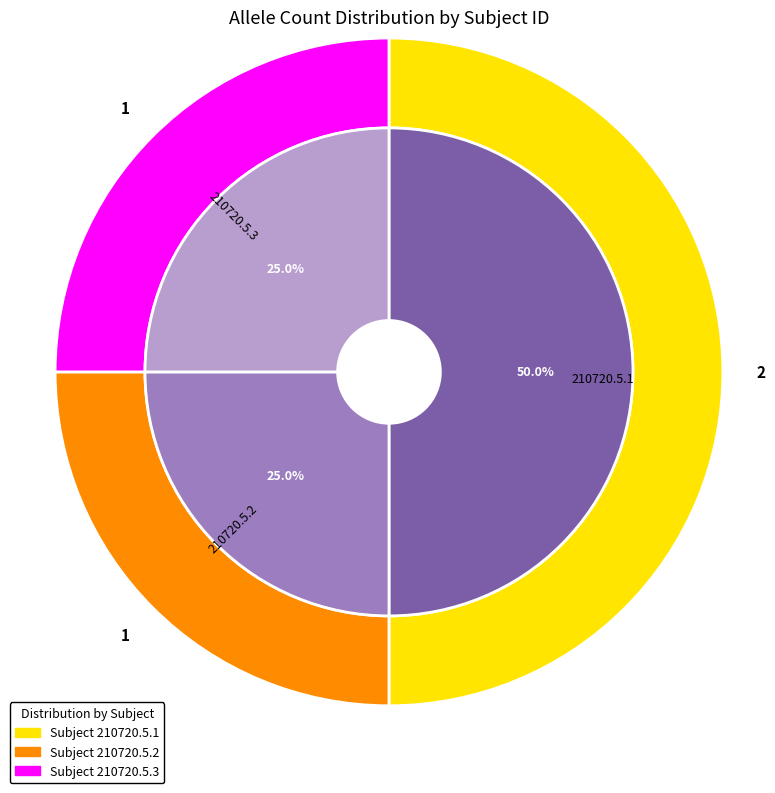

Which slice is the largest?

210720.5.1